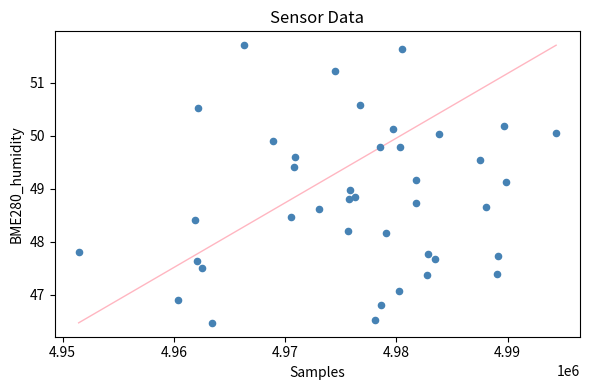

What is the range of Y values (max minus min)?

5.2